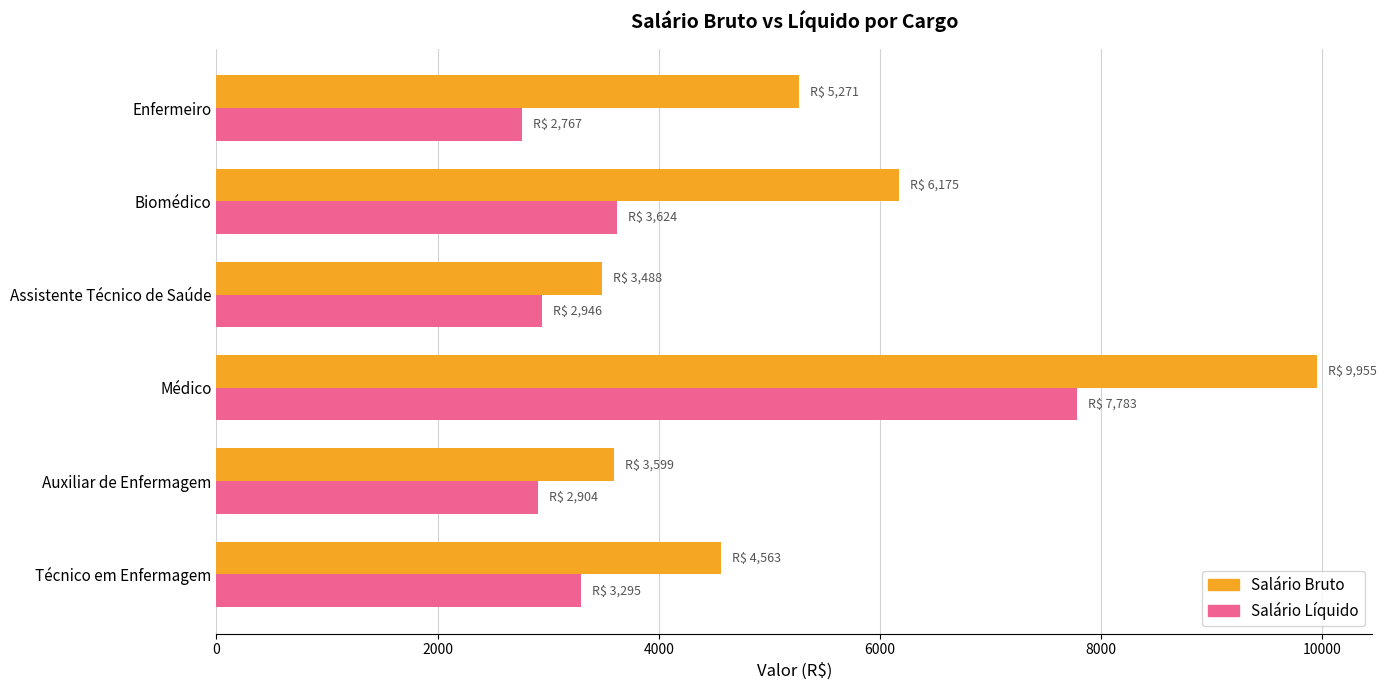

True or false: Salário Líquido has a value of 13964.7 at Médico.

False